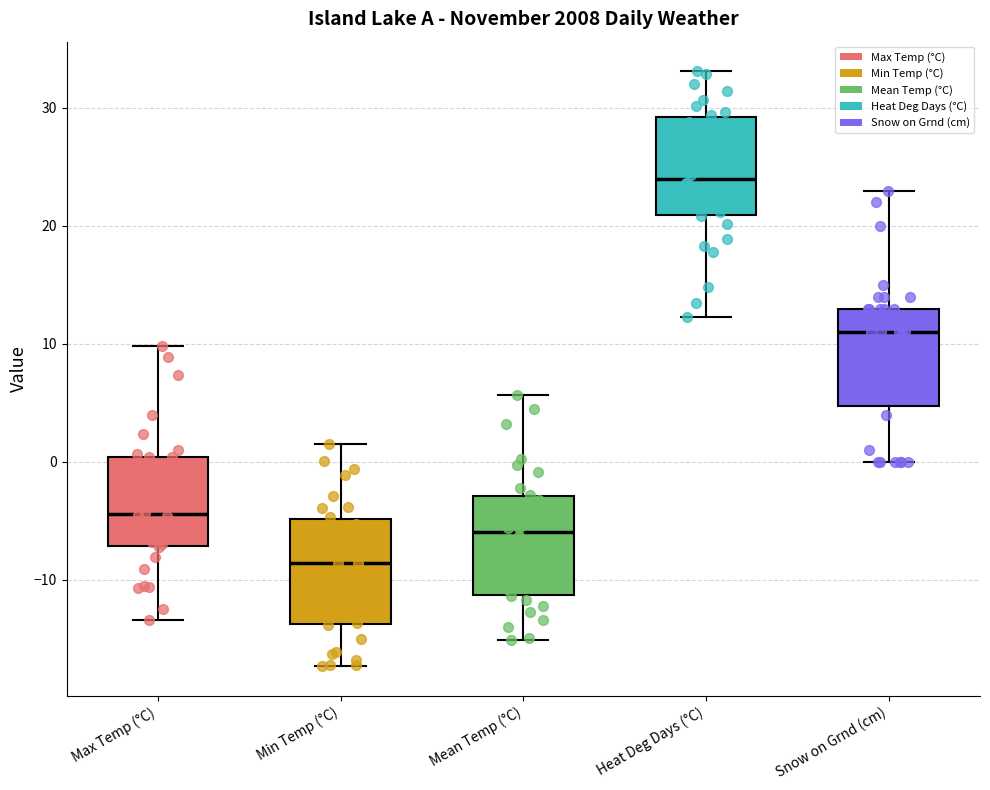

Which box's median line is the lowest?

Min Temp (°C)